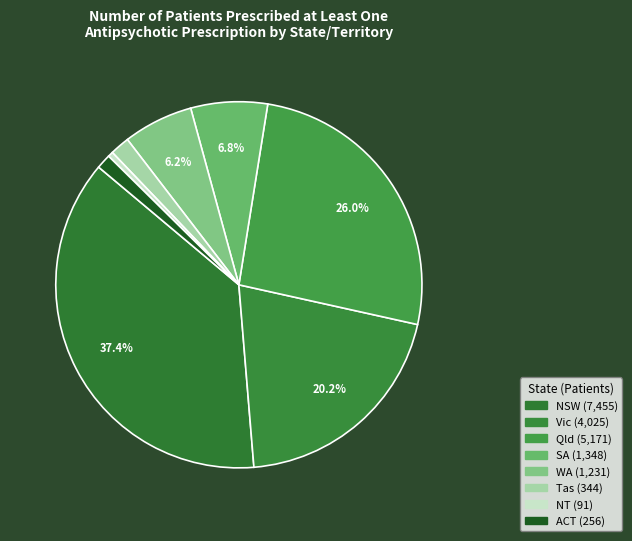

How many segments does this pie chart have?

8